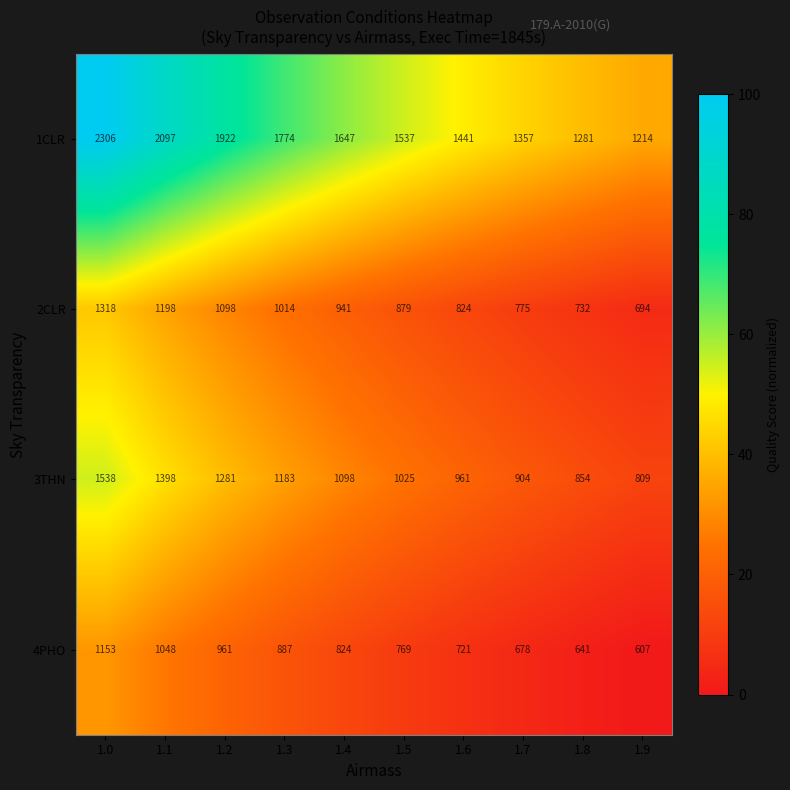

Between 1.3 and 1.9, which series saw the biggest shift?

1CLR